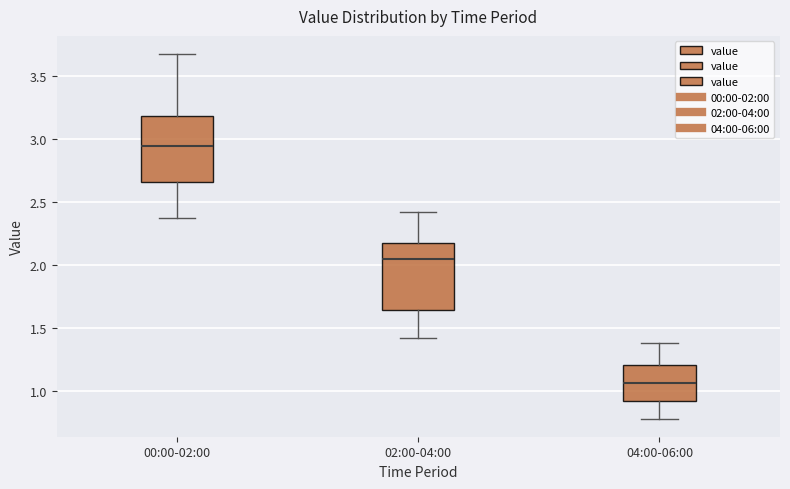

Reading left to right, transcribe this box plot: for each box, give where its median line is, the range the box spans, and where its two whiskers end, as read against the y-axis. The values are not printed on the chart, so give them approximately, as read against the axis.

00:00-02:00: median 2.95, box 2.65 to 3.20, whiskers 2.35 to 3.65
02:00-04:00: median 2.05, box 1.65 to 2.20, whiskers 1.40 to 2.40
04:00-06:00: median 1.05, box 0.90 to 1.20, whiskers 0.80 to 1.40